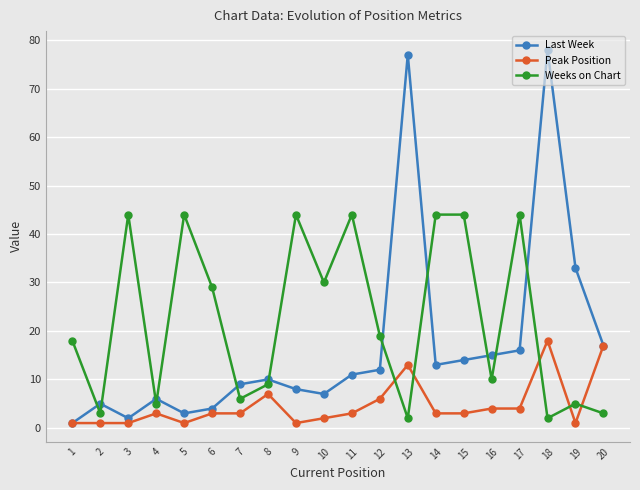

How many categories are shown in the chart?

20